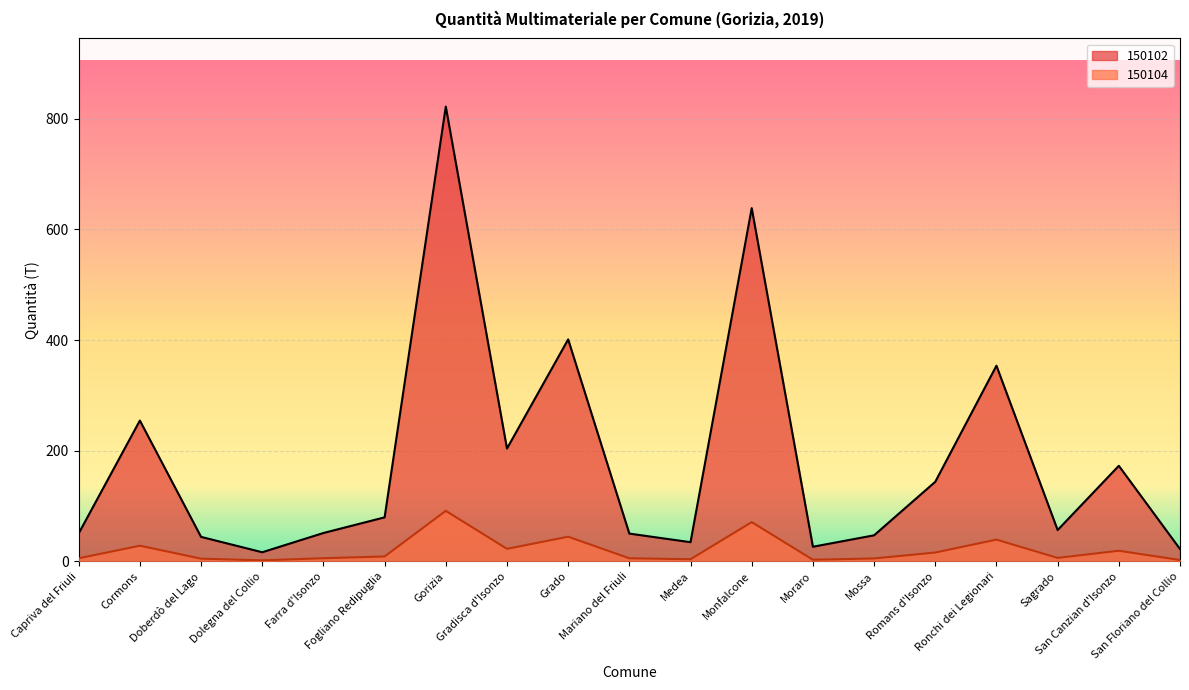

Which has a higher value, Farra d'Isonzo or Dolegna del Collio?

Farra d'Isonzo